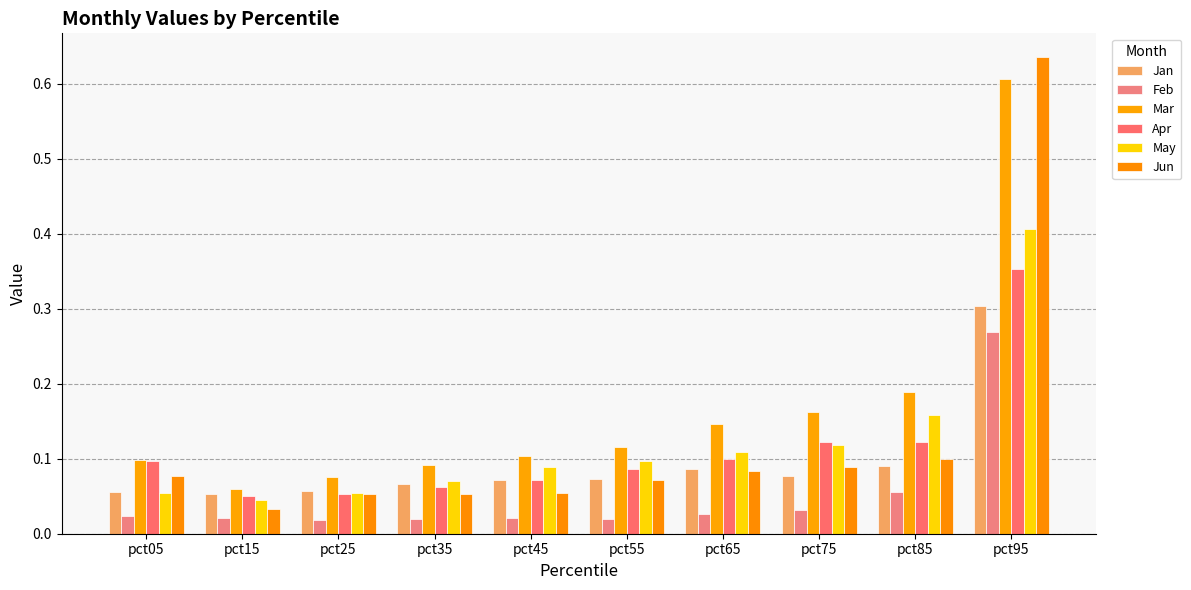

Between pct75 and pct85, which series saw the biggest shift?

May